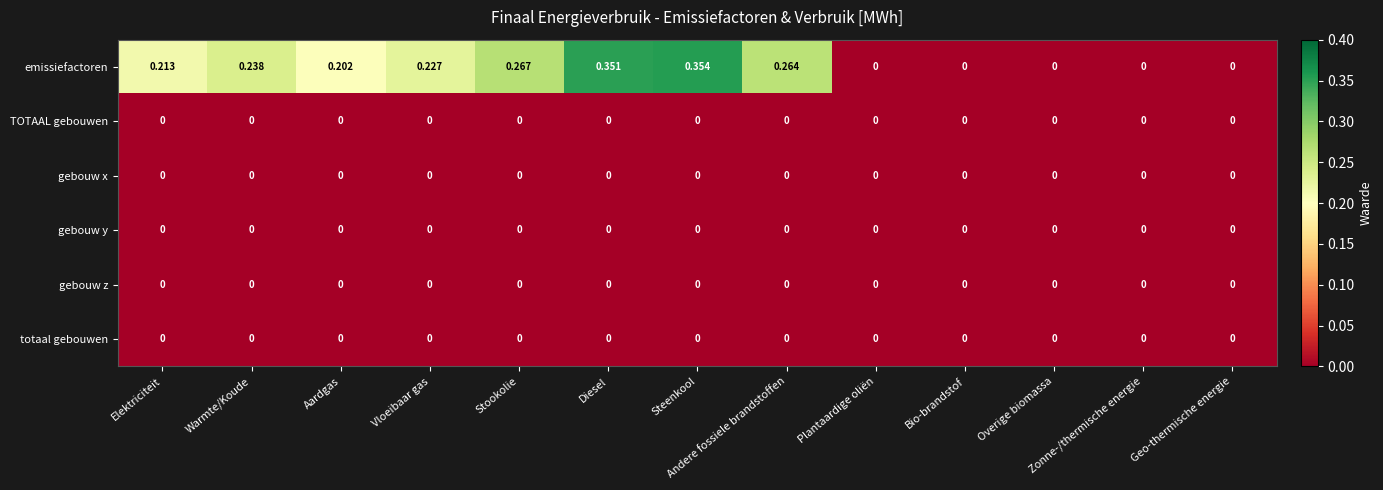

Which series has the widest spread of values?

emissiefactoren